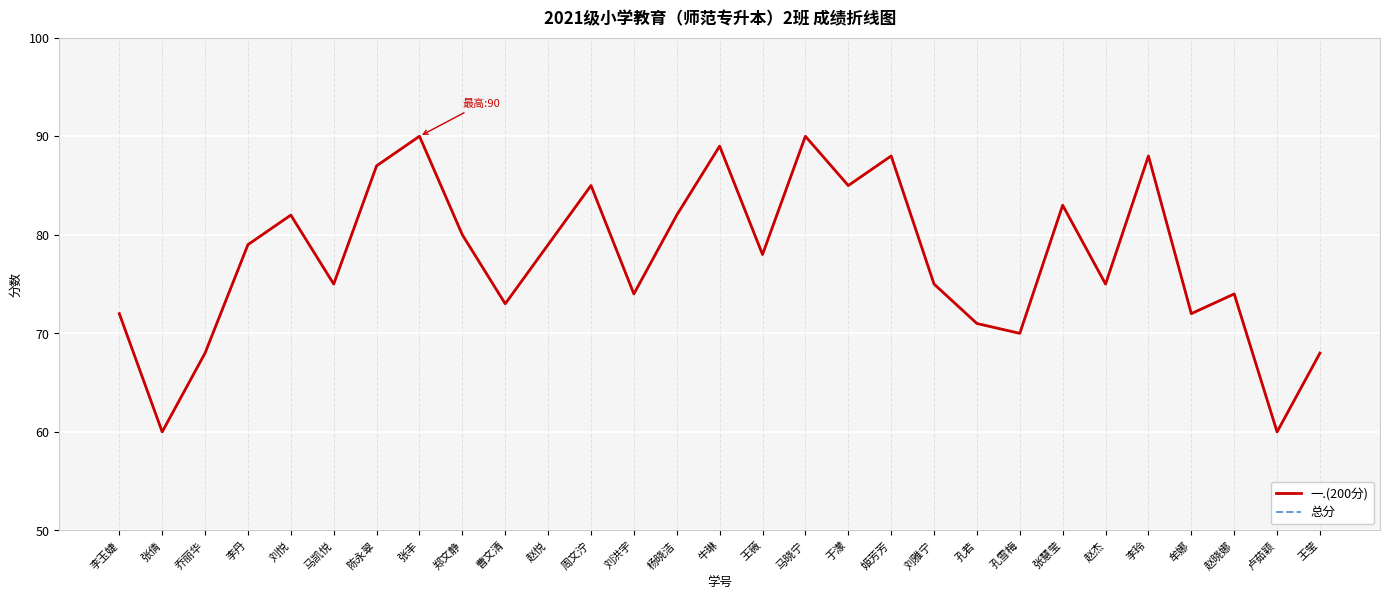

True or false: 总分 has a value of 90 at 马晓宁.

True